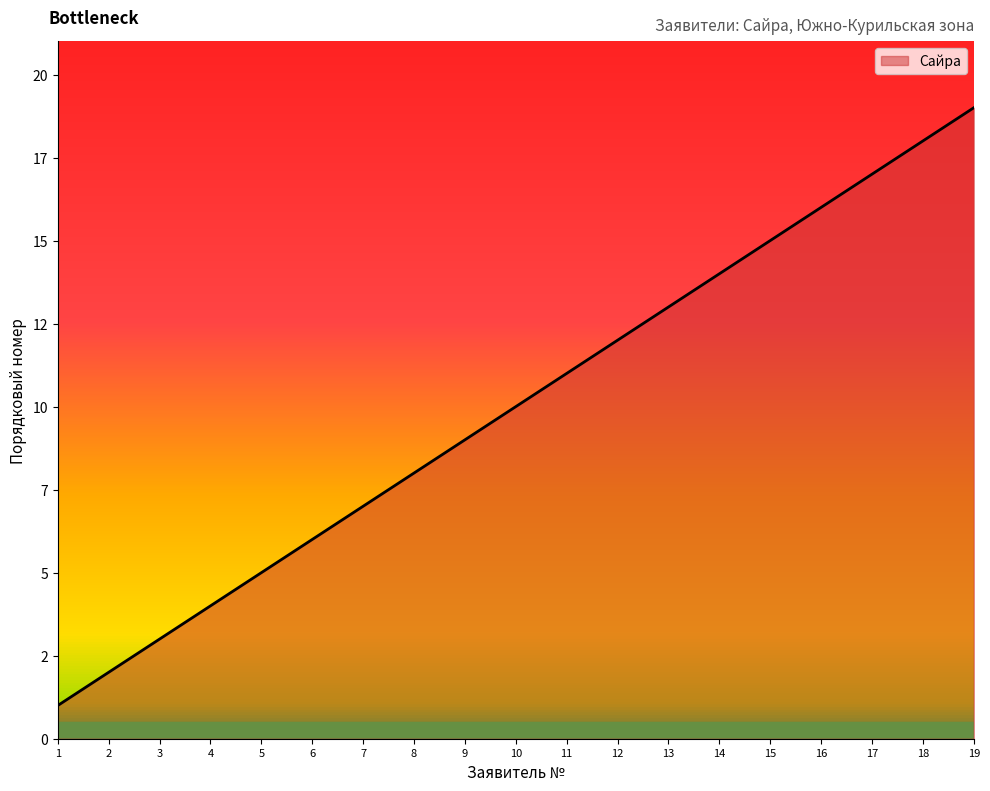

Rank the categories by value from lowest to highest.

1, 2, 3, 4, 5, 6, 7, 8, 9, 10, 11, 12, 13, 14, 15, 16, 17, 18, 19